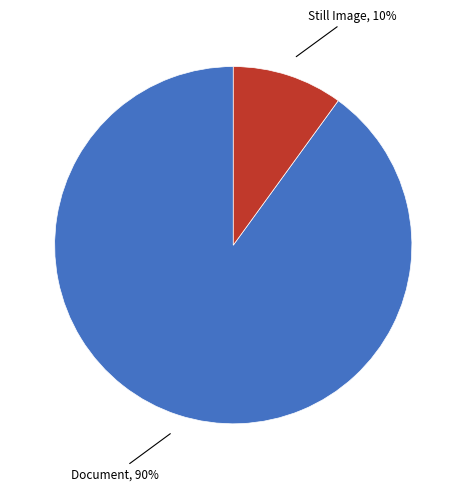

To the nearest percent, what is the difference between the largest and smallest slice percentages?

80%